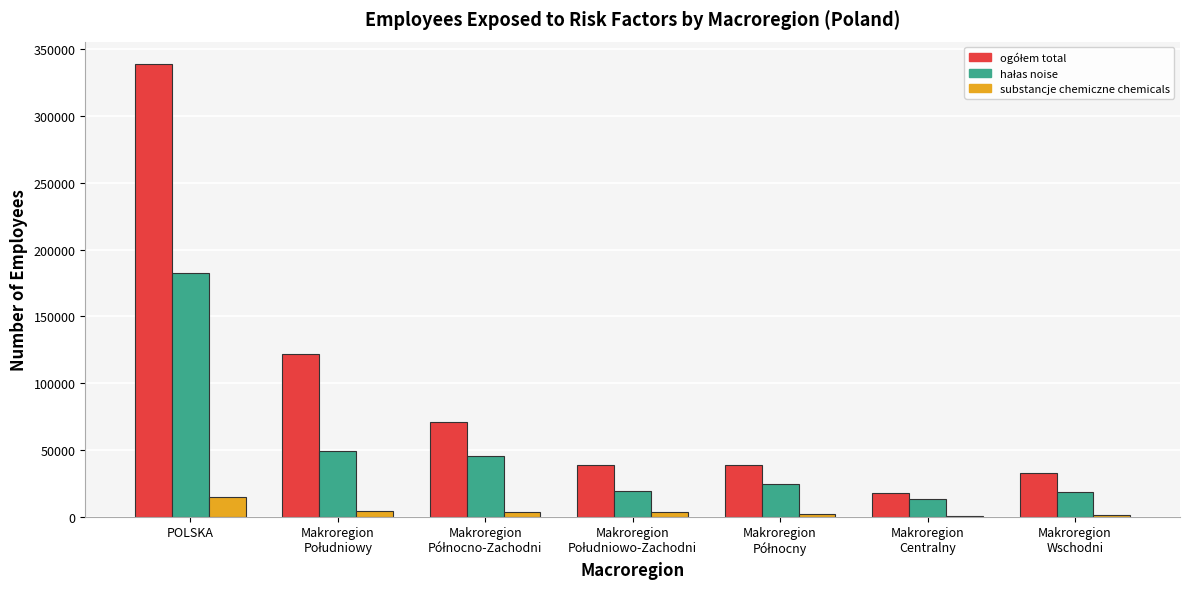

At which category is the sum across all series the highest?

POLSKA